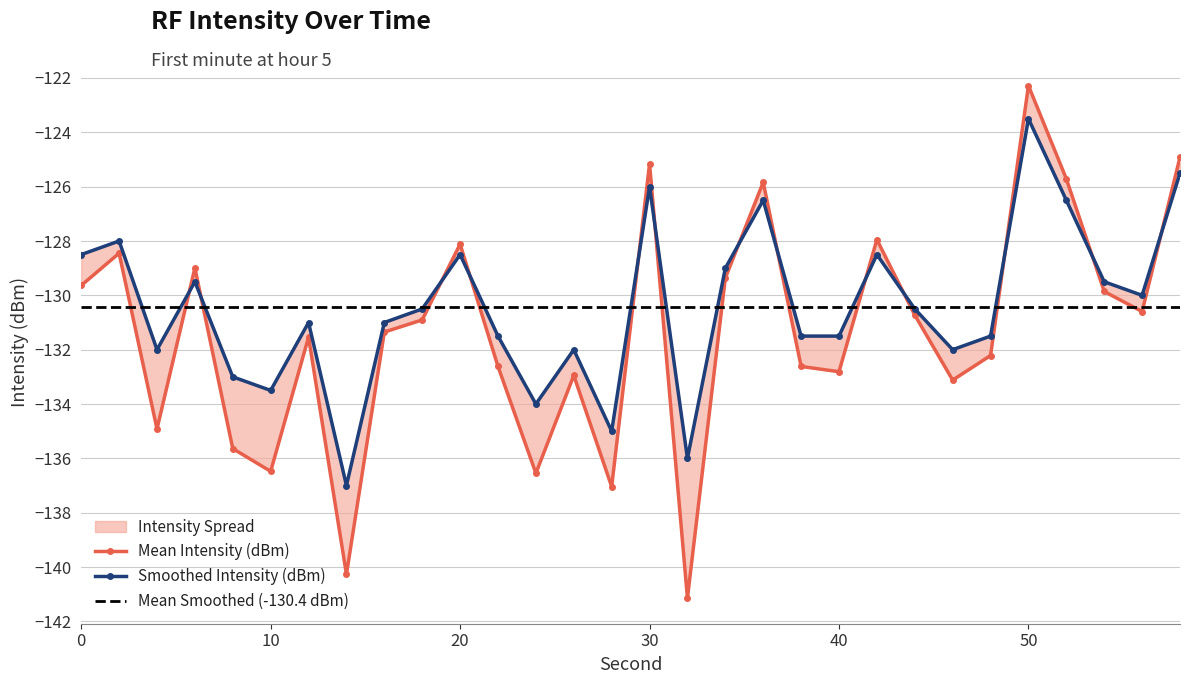

What is the value of the Smoothed Intensity (dBm) point at the 19th from the left?

-126.5